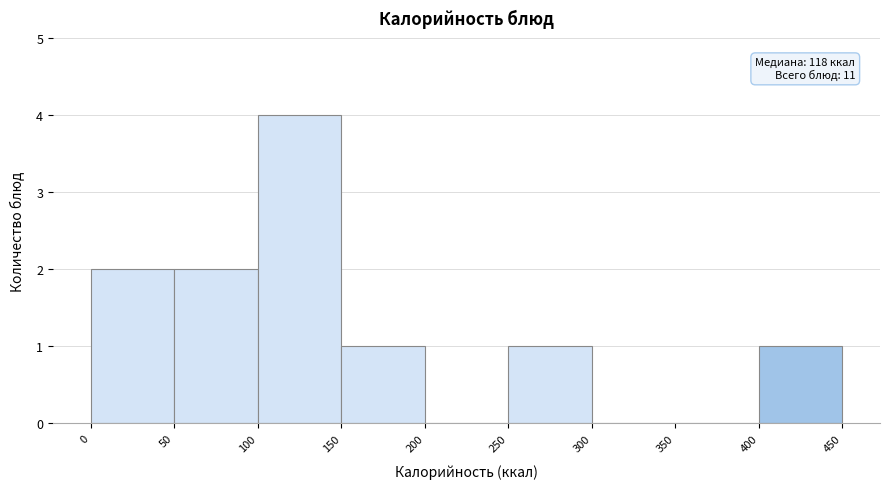

Over which range of the x-axis is the bar tallest?

100 to 150